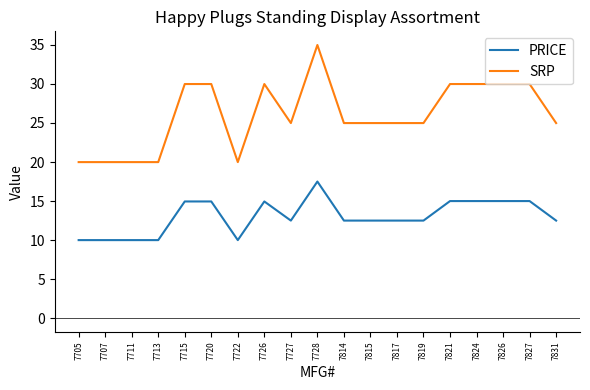

What is the spread (max minus min) of values at 7831?

12.5